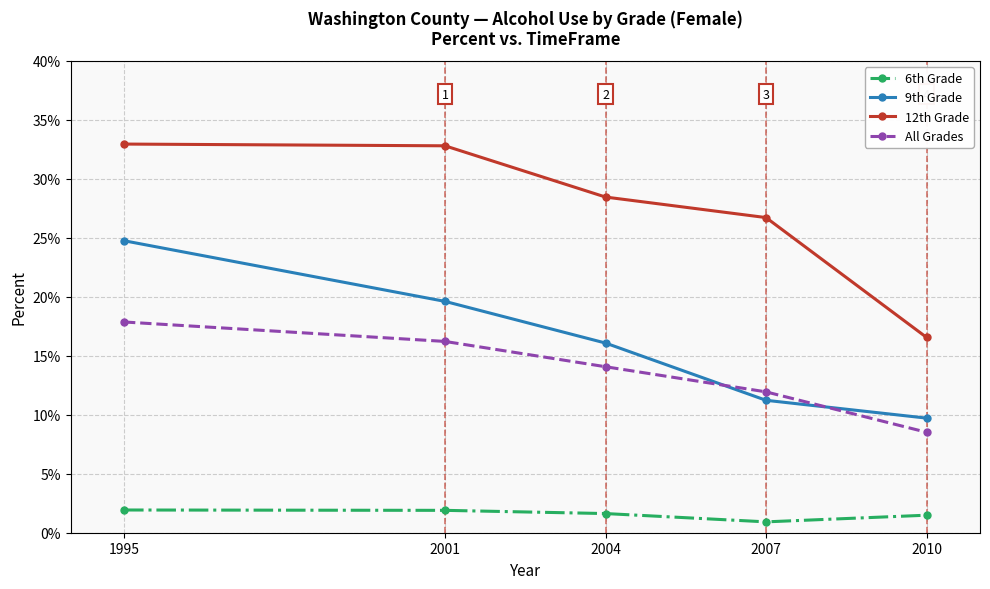

What are all the series names shown in the legend?

6th Grade, 9th Grade, 12th Grade, All Grades